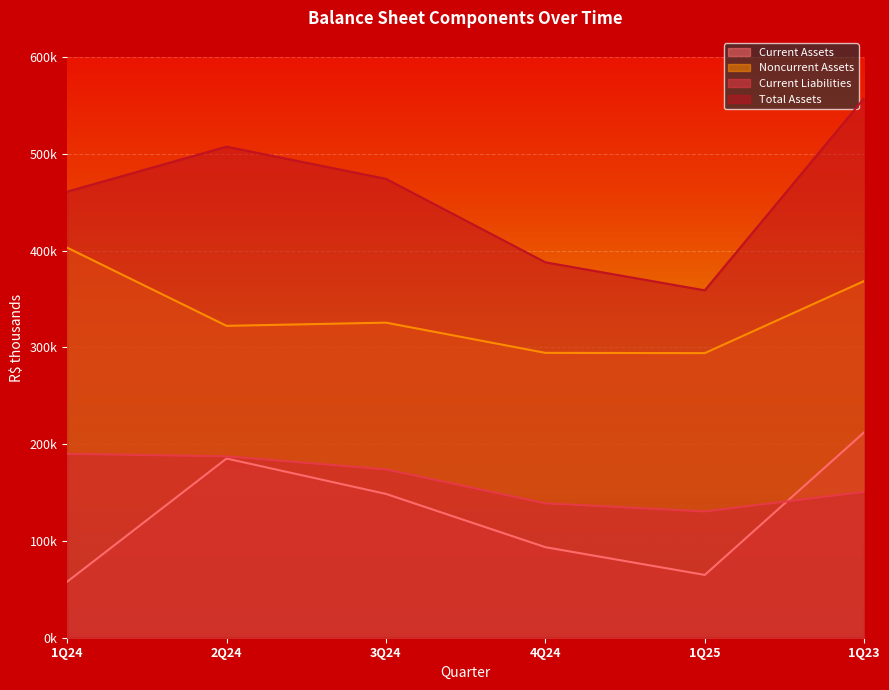

Reading left to right, extract all data points from this chart.

Current Assets: 1Q24=57917	2Q24=185205	3Q24=148658	4Q24=93588	1Q25=64915	1Q23=212369
Noncurrent Assets: 1Q24=403205	2Q24=322354	3Q24=325673	4Q24=294442	1Q25=294156	1Q23=368707
Current Liabilities: 1Q24=190052	2Q24=187479	3Q24=174004	4Q24=138872	1Q25=130517	1Q23=150725
Total Assets: 1Q24=461122	2Q24=507559	3Q24=474331	4Q24=388030	1Q25=359071	1Q23=557692